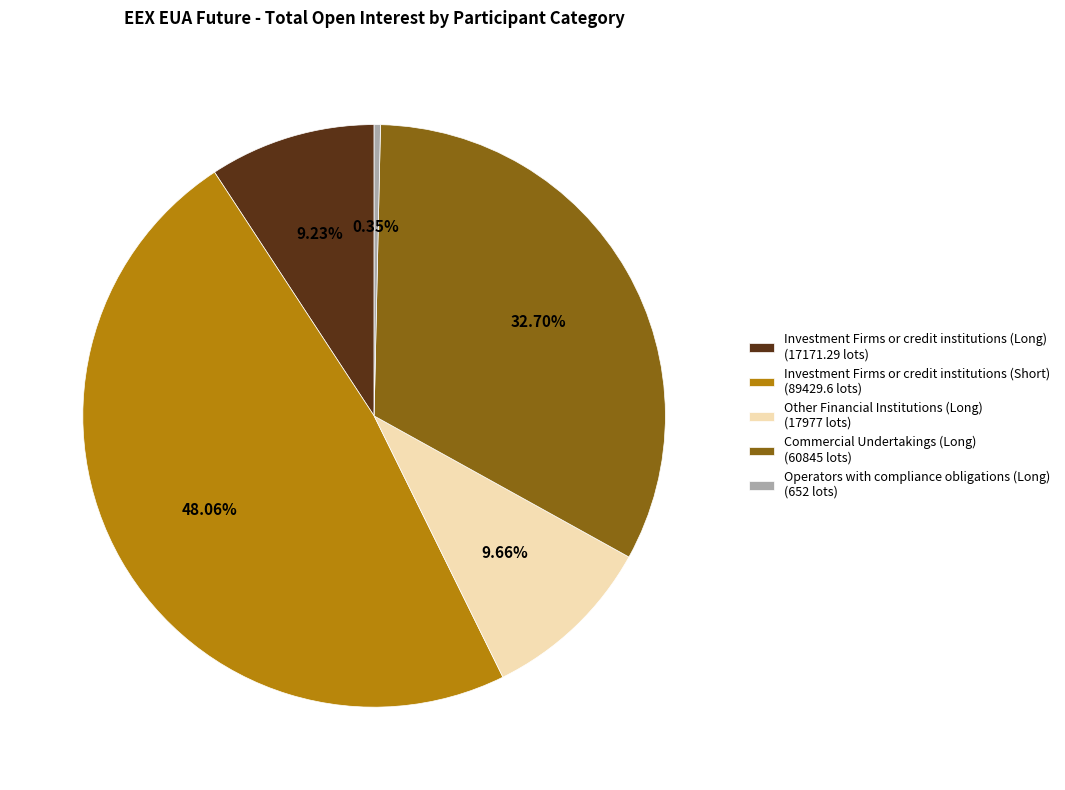

What is the total percentage of Investment Firms or credit institutions (Long) and Other Financial Institutions (Long)?

18.9%